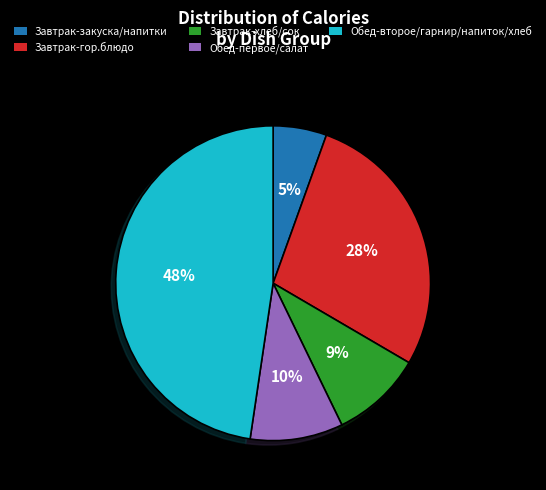

What is the largest slice in the pie chart?

Обед-второе/гарнир/напиток/хлеб